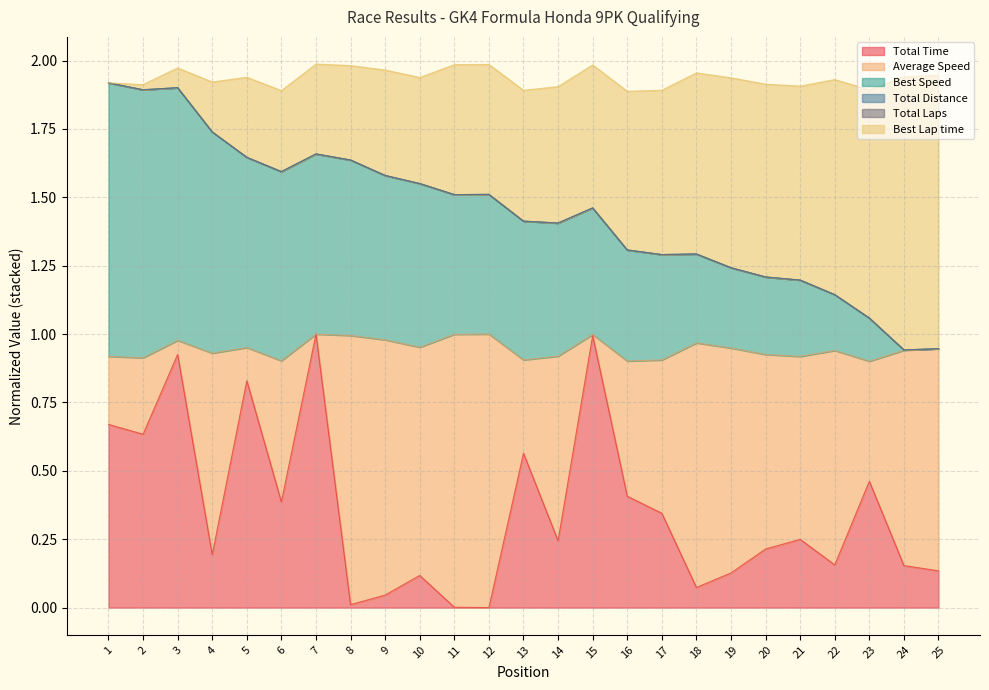

Does the chart have visible grid lines?

Yes